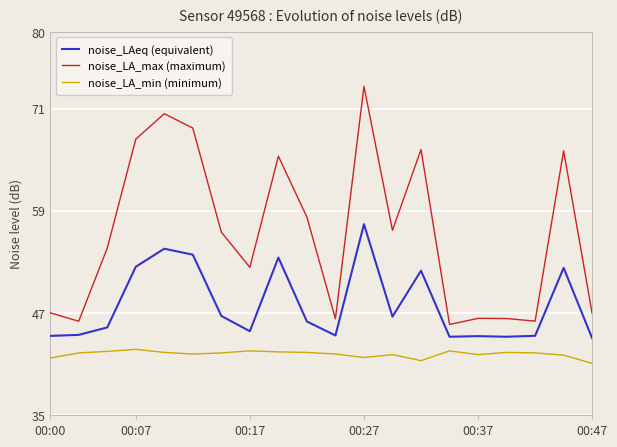

Which series has the largest total across all categories?

noise_LA_max (maximum)